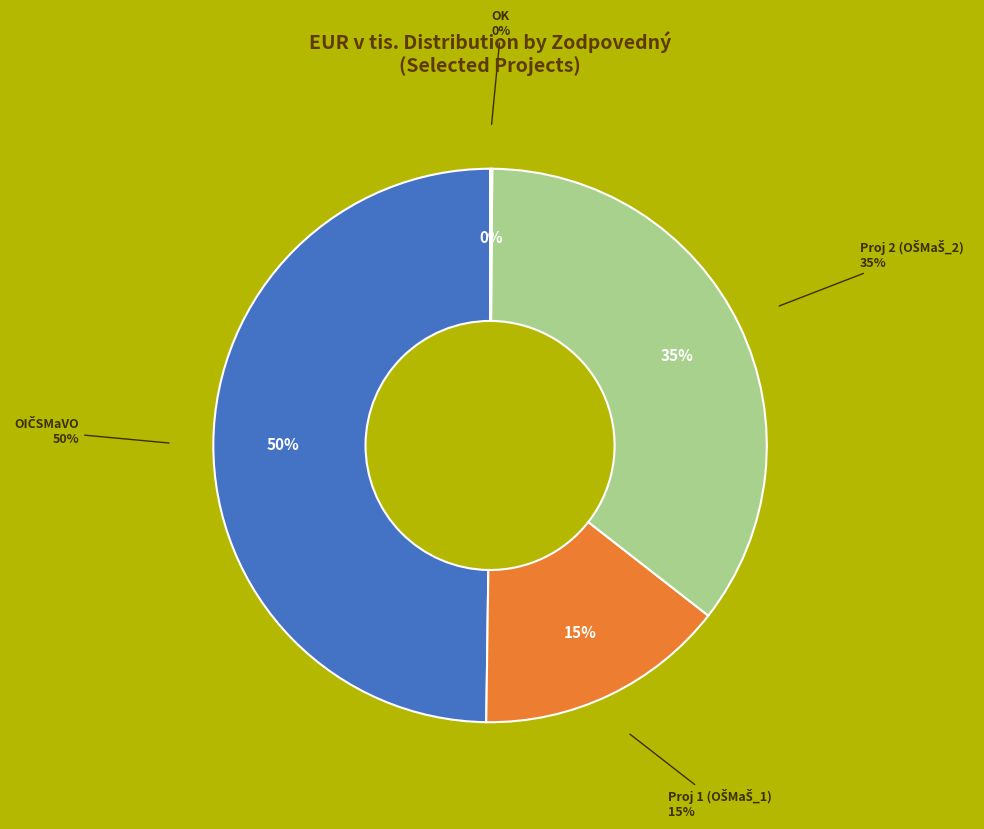

The OIČSMaVO_2 slice represents 9% of the pie. True or false?

False